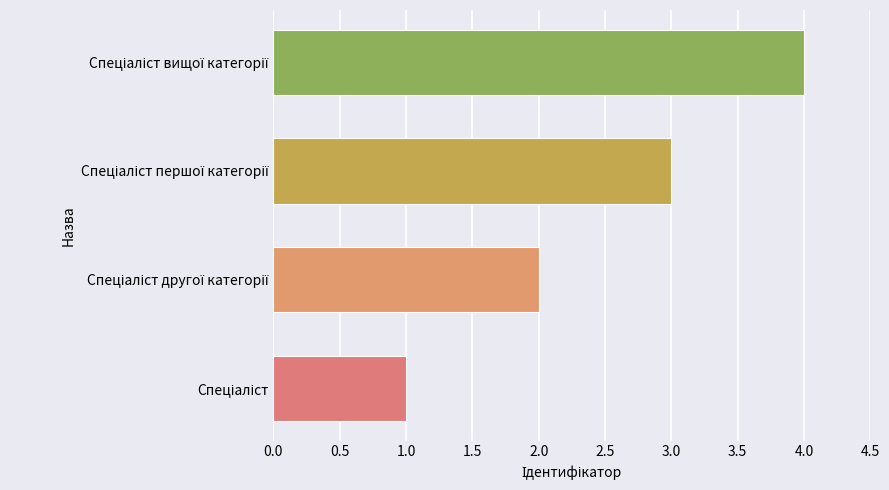

What is the difference between the maximum and minimum values?

3